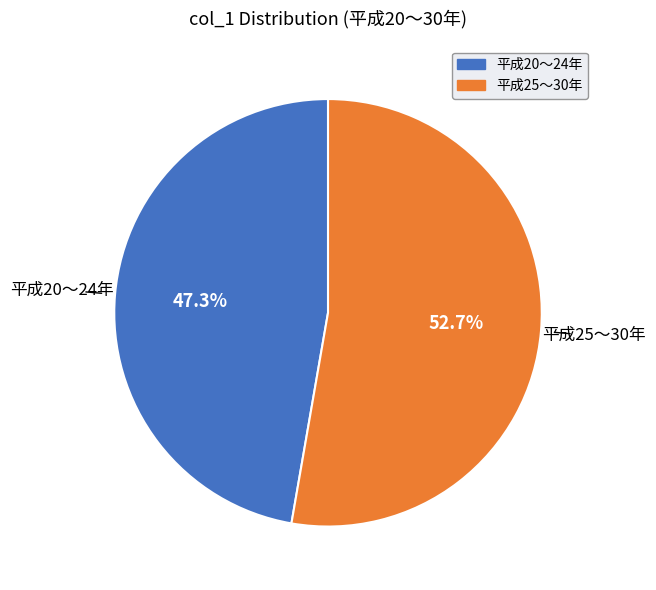

Rank the categories by value from highest to lowest.

平成25〜30年, 平成20〜24年